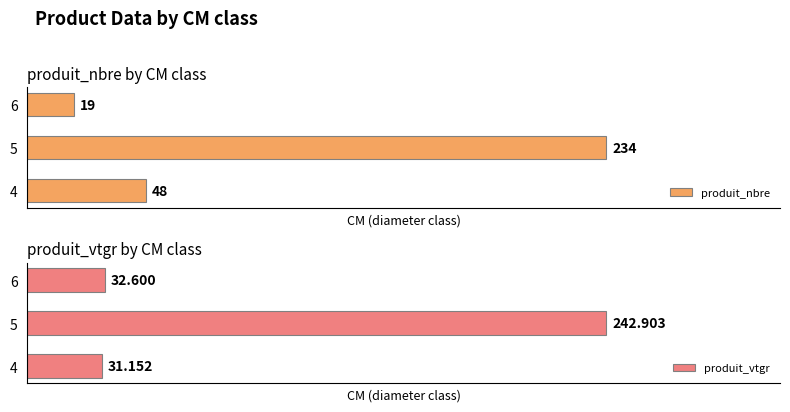

How many produit_nbre values are between 19 and 234?

3